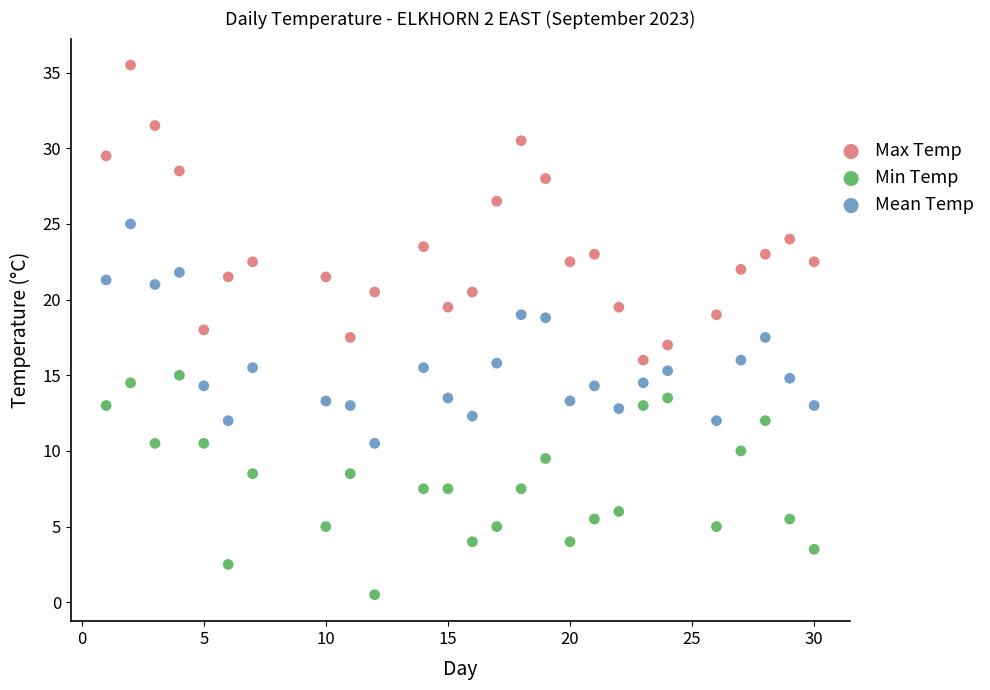

What are all the series names shown in the legend?

Max Temp, Min Temp, Mean Temp